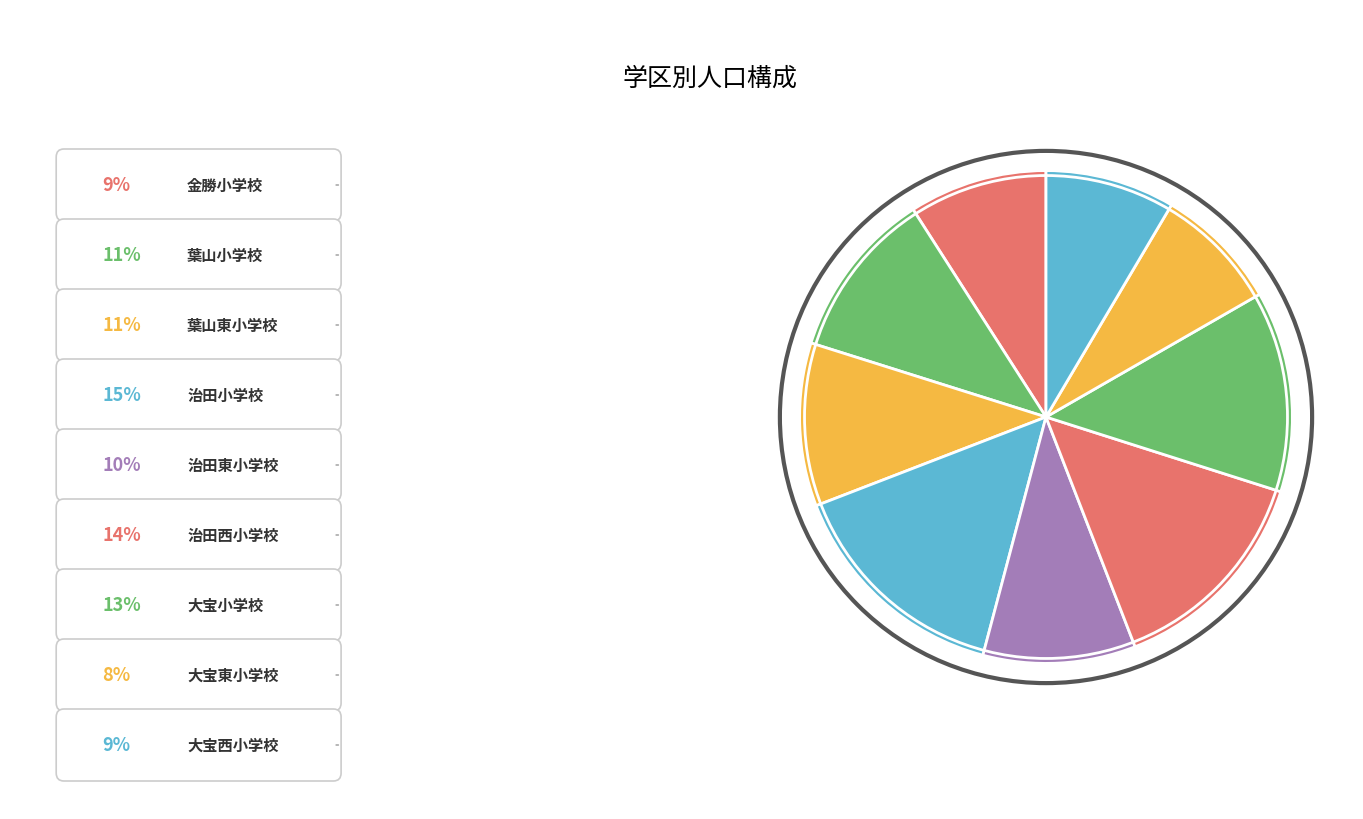

How many slices are in this pie chart?

9